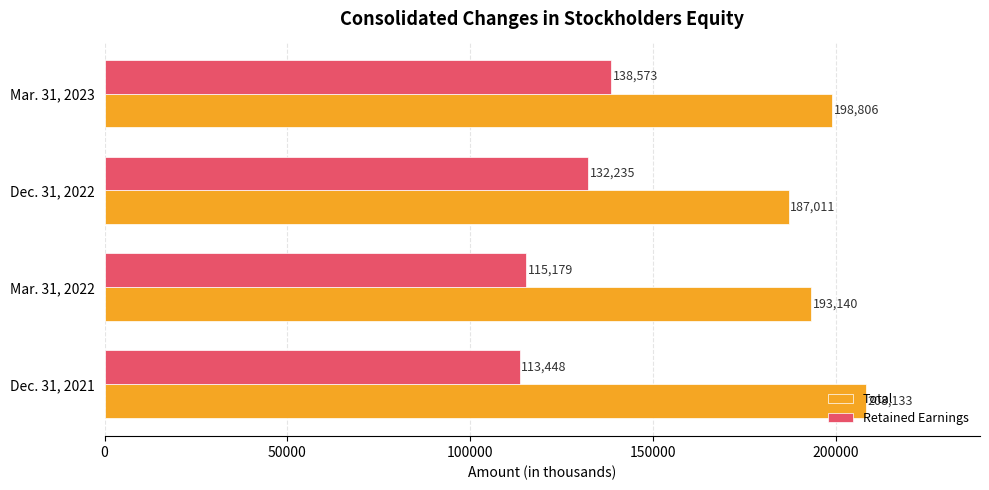

Which category has the highest value across all series?

Dec. 31, 2021